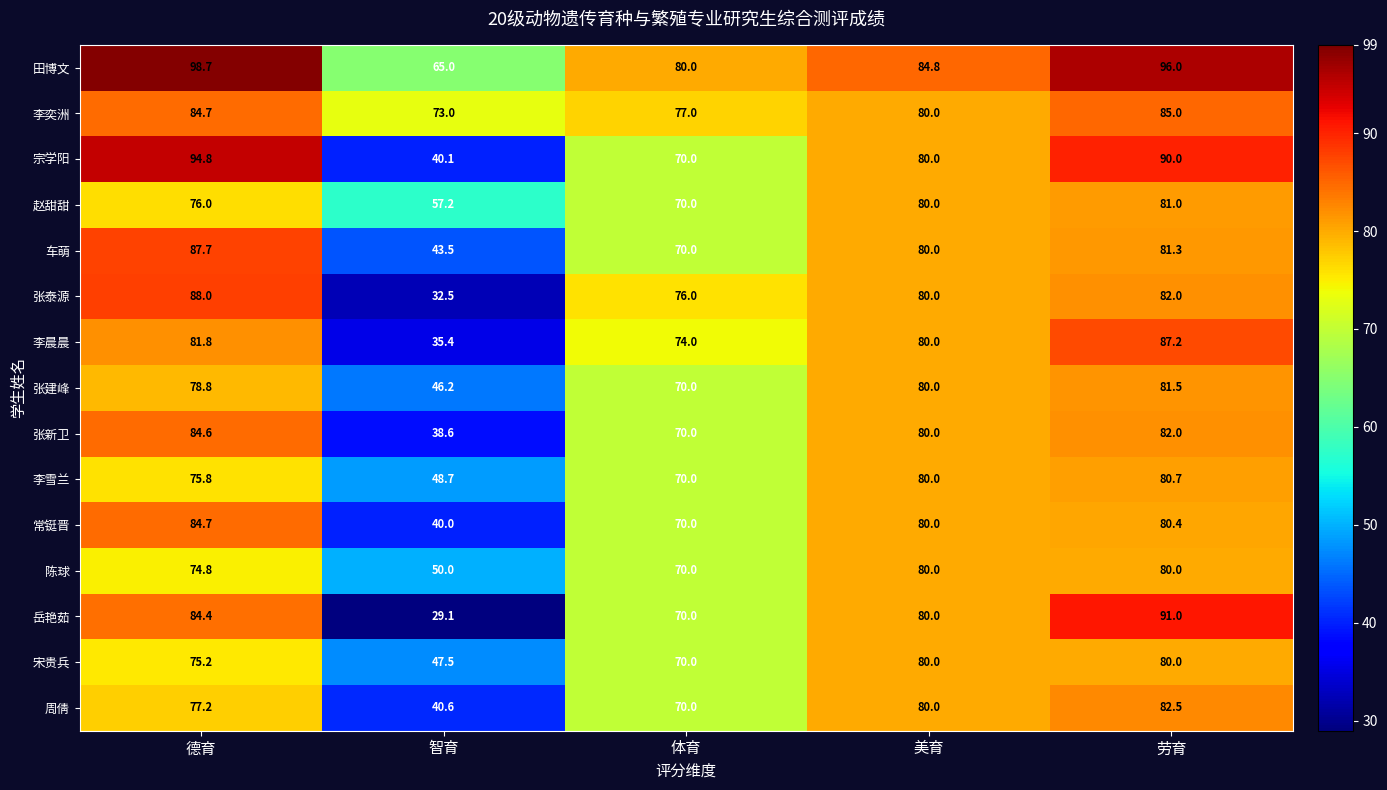

At which label is 赵甜甜 closest to 69?

体育